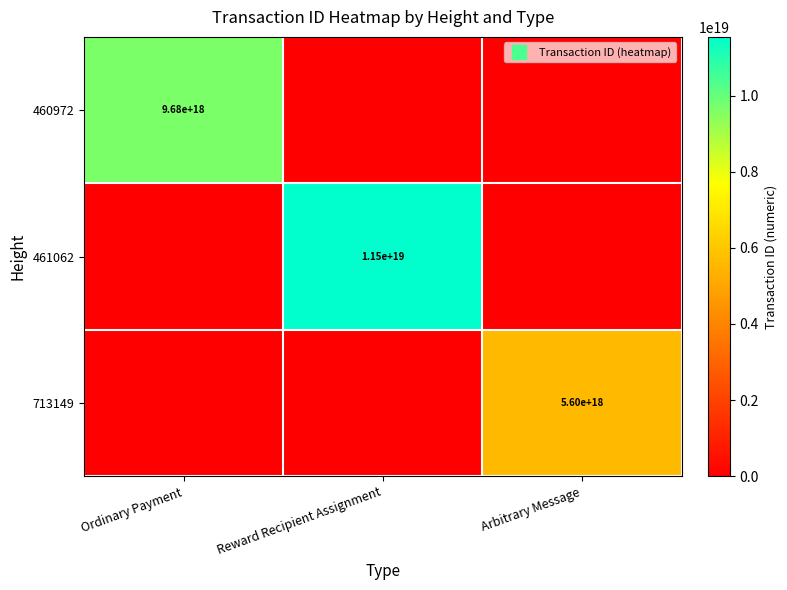

How many 460972 values are between 0 and 9677170228657104896?

3